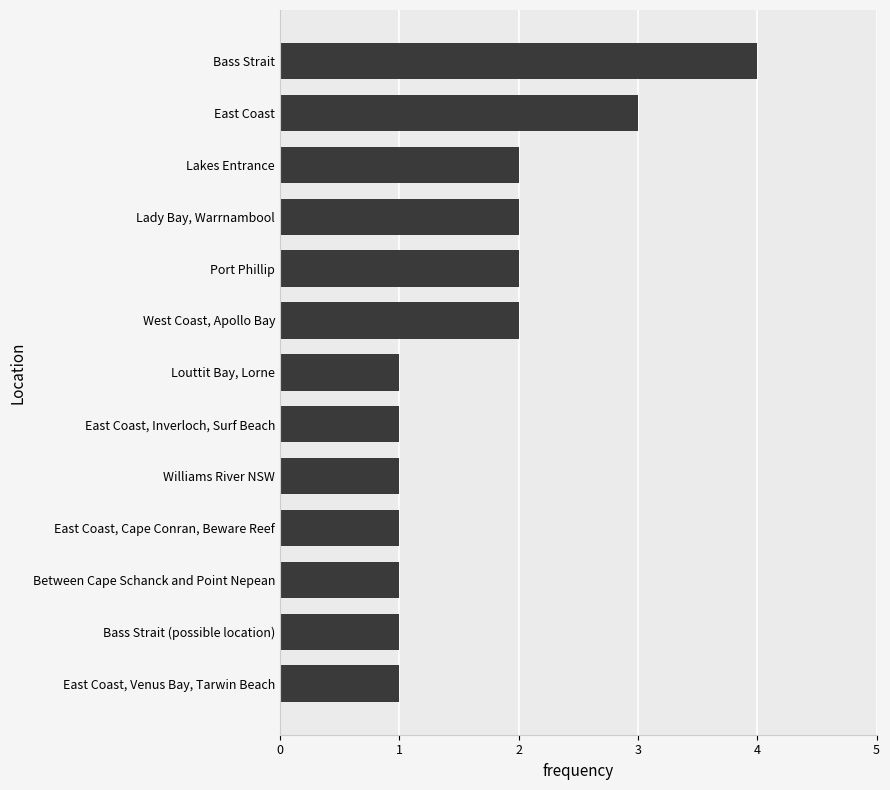

What is the greatest value displayed?

4